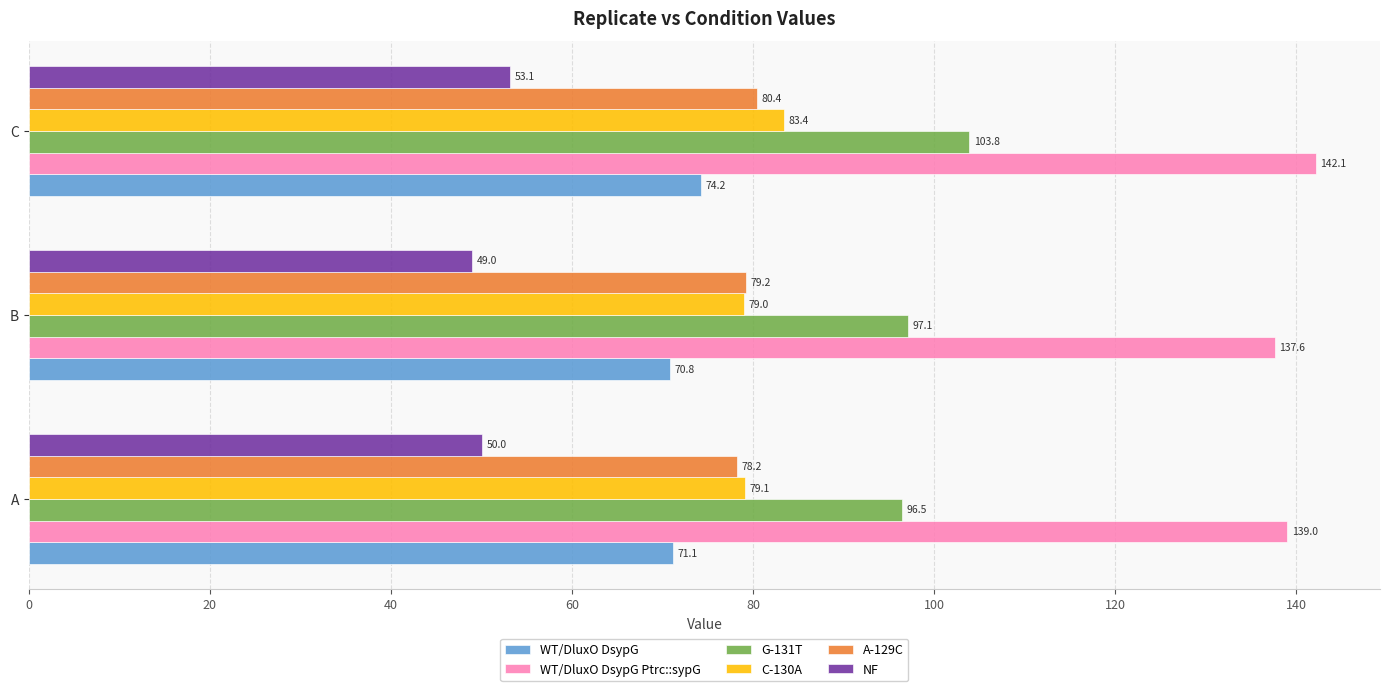

What is the sum of all A-129C values?

237.9